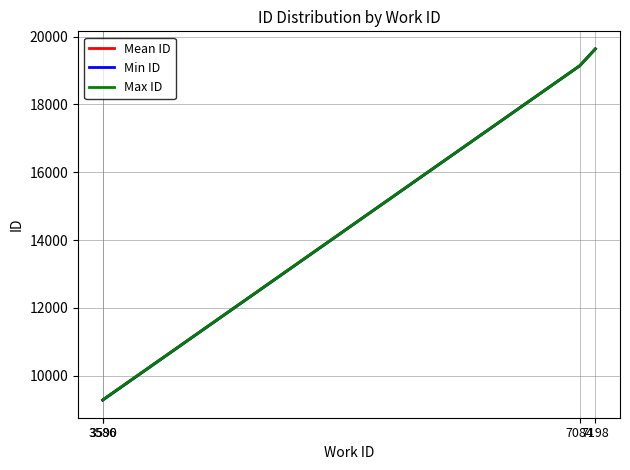

Rank the series by their average value, from lowest to highest.

Min ID, Mean ID, Max ID